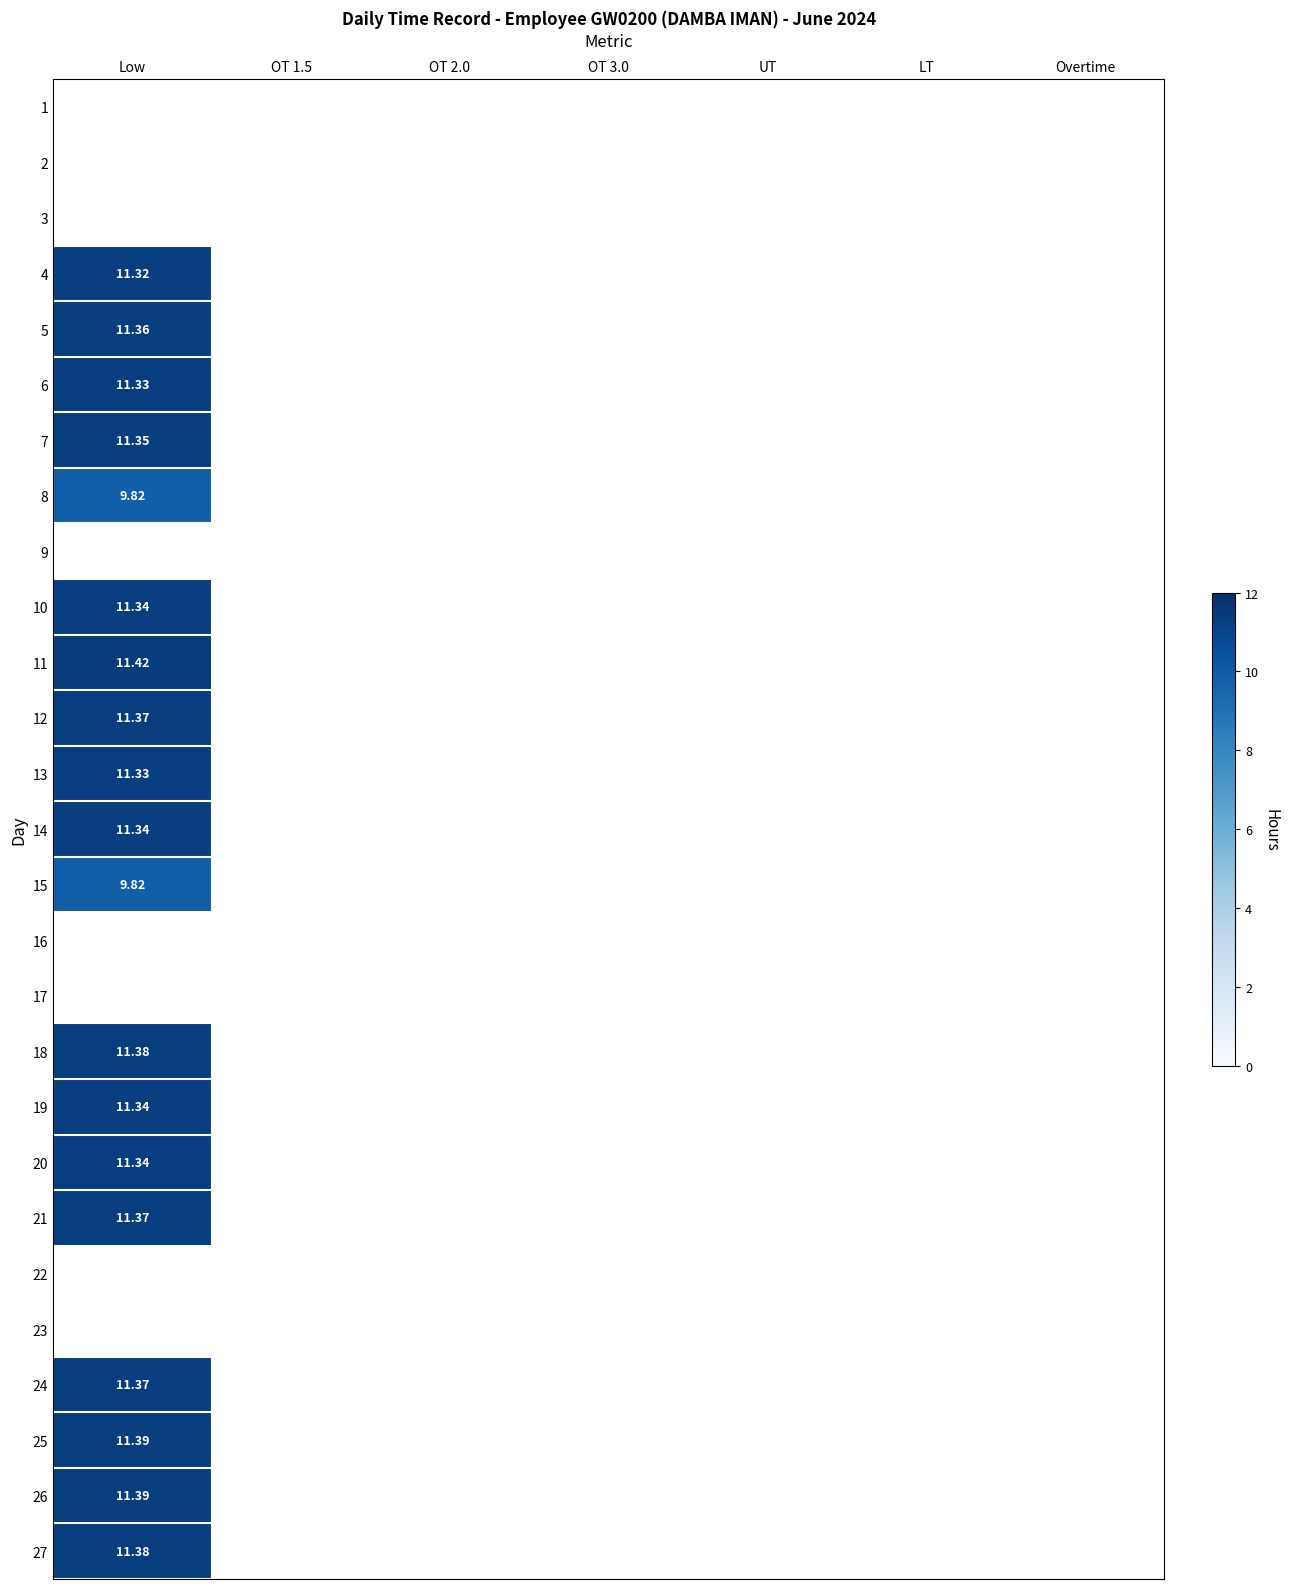

List the series in order of their peak value, lowest first.

6, 1, 2, 3, 8, 15, 4, 13, 10, 19, 7, 5, 9, 14, 20, 12, 11, 16, 17, 21, 24, 18, 22, 23, 27, 25, 26